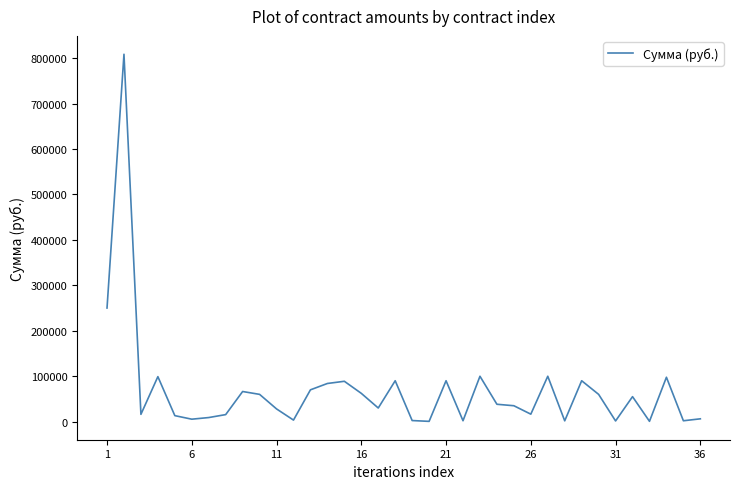

What is the greatest value displayed?

808407.2